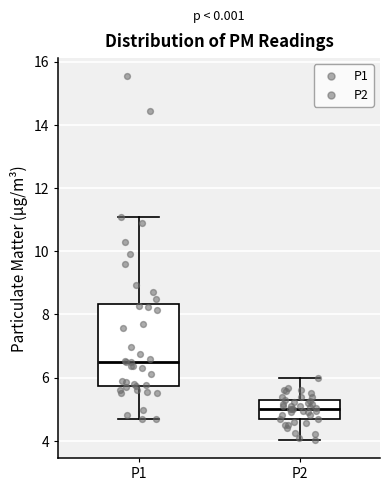

Reading left to right, read every box against the y-axis: the position of its median line, the range the box covers, and the ends of its whiskers. The values are not printed on the chart, so give them approximately, as read against the axis.

P1: median 6.6, box 5.8 to 8.4, whiskers 4.8 to 11.0
P2: median 5.0, box 4.8 to 5.2, whiskers 4.0 to 6.0